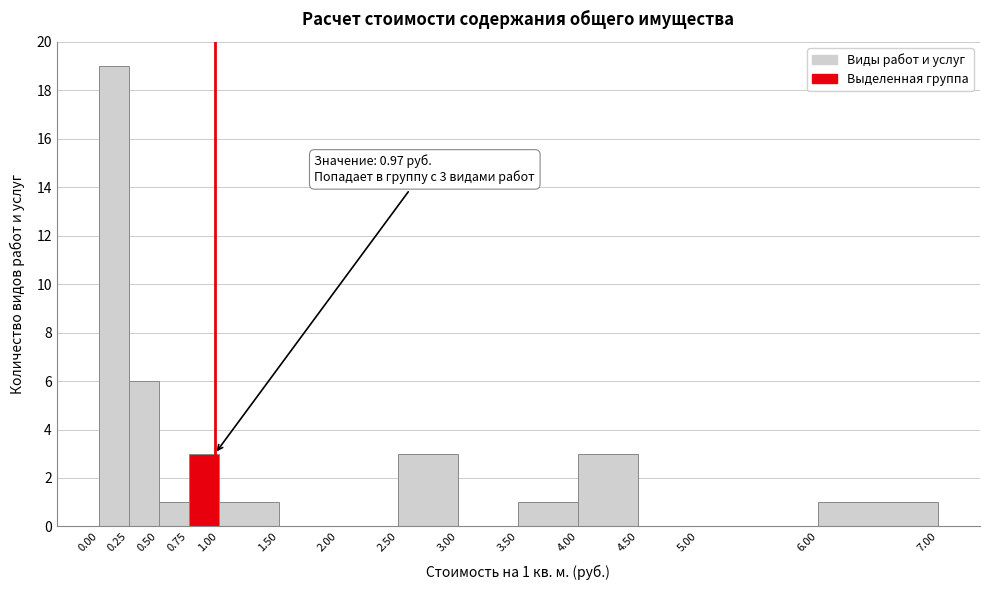

Which range on the x-axis has the tallest bar?

0.00 to 0.25